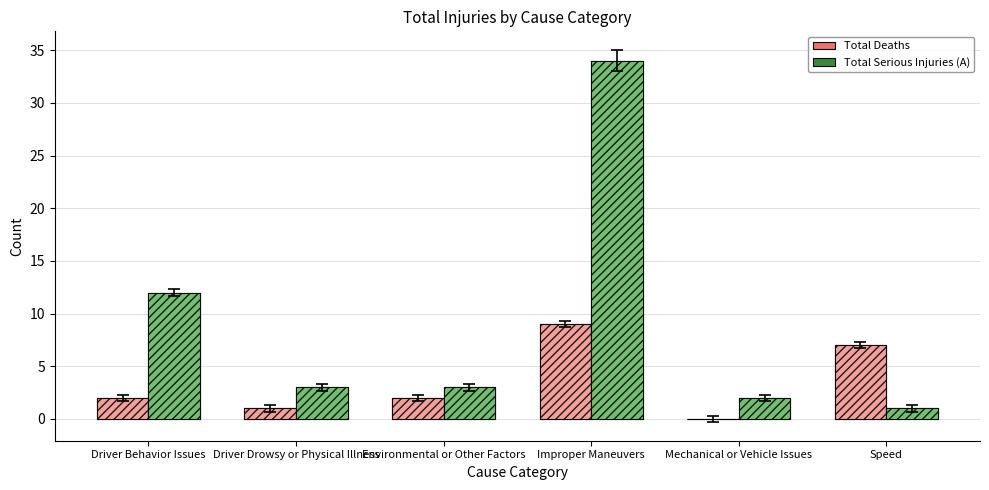

List the series in order of their peak value, highest first.

Total Serious Injuries (A), Total Deaths